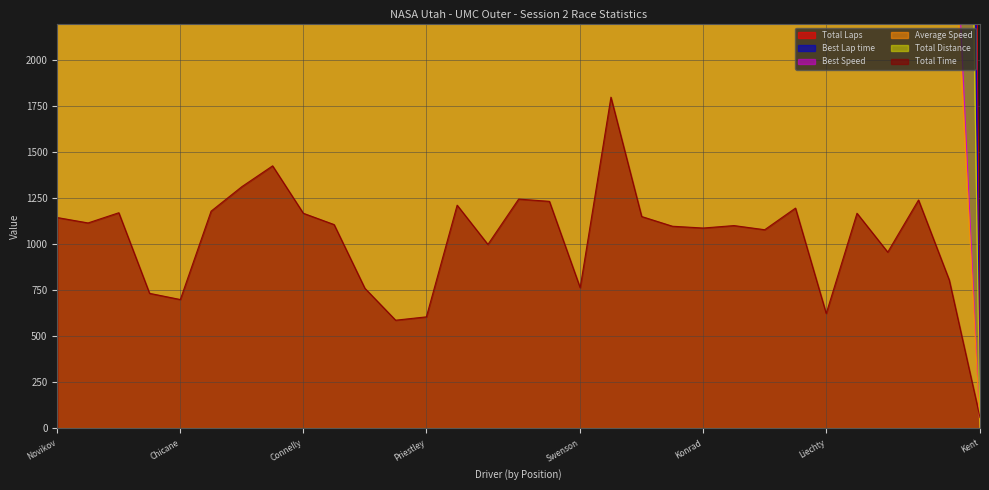

At Cattaneo, list the series in order from smallest to largest.

Total Time, Best Lap time, Average Speed, Best Speed, Total Distance, Total Laps